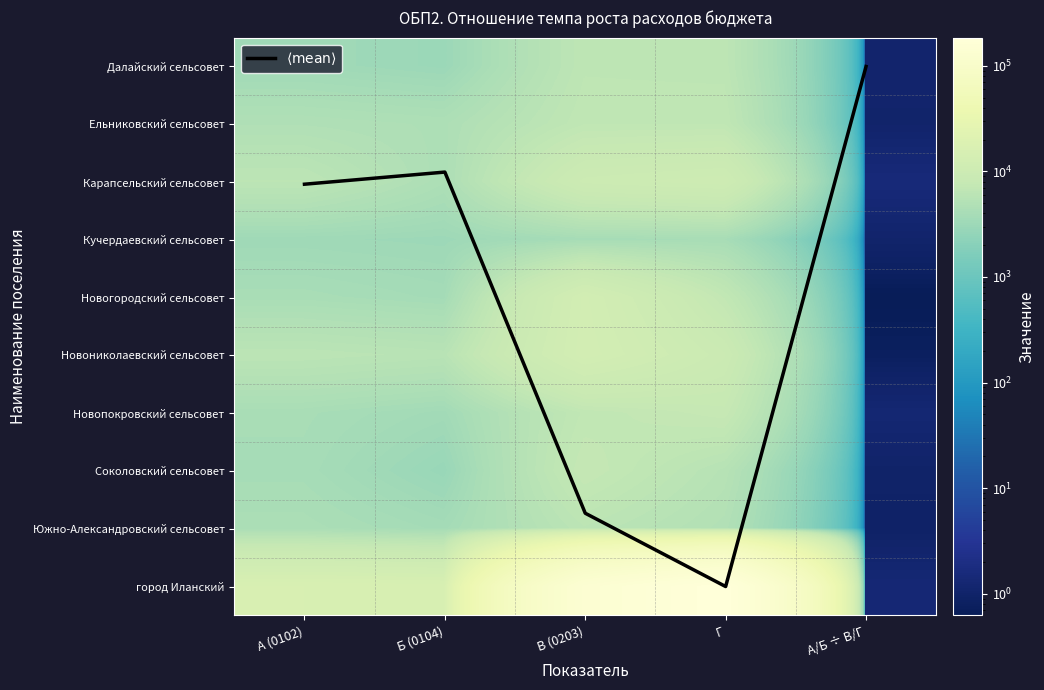

The value of $\langle \mathrm{mean} \rangle$ at В (0203) is 5.1. True or false?

False